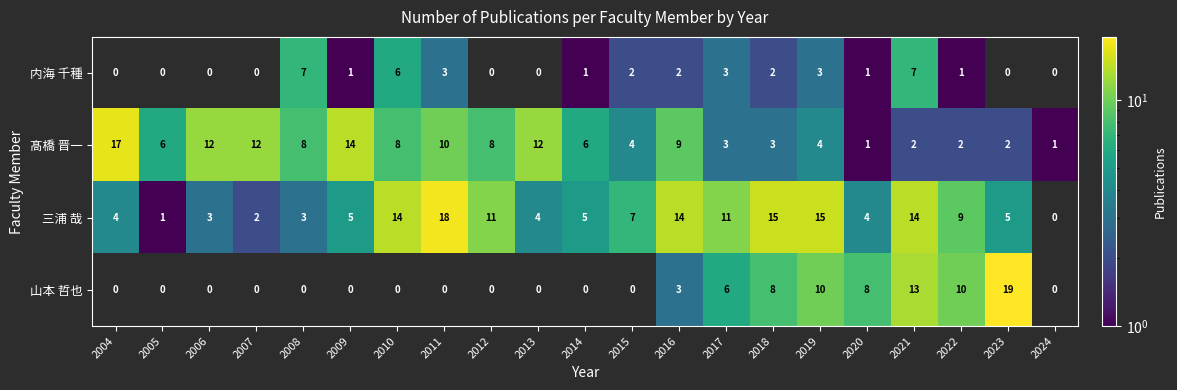

What is the total value across all series at 2017?

23